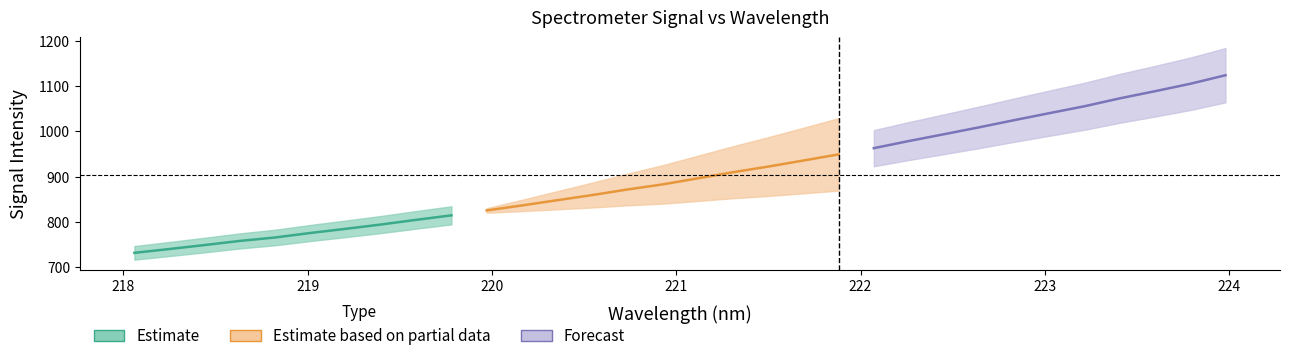

Reading left to right, extract all data points from this chart.

x: 0=218.1	1=218.3	2=218.4	3=218.6	4=218.8	5=219.0	6=219.2	7=219.4	8=219.6	9=219.8	10=220.0	11=220.2	12=220.4	13=220.5	14=220.7	15=220.9	16=221.1	17=221.3	18=221.5	19=221.7	20=221.9	21=222.1	22=222.3	23=222.5	24=222.6	25=222.8	26=223.0	27=223.2	28=223.4	29=223.6	30=223.8	31=224.0
y: 0=731.7	1=740.2	2=749.0	3=758.1	4=765.7	5=775.7	6=784.8	7=794.3	8=804.7	9=814.6	10=825.4	11=836.4	12=848.0	13=859.4	14=871.7	15=883.0	16=896.4	17=909.9	18=922.3	19=935.7	20=949.3	21=963.0	22=978.8	23=993.9	24=1009.1	25=1025.0	26=1040.5	27=1055.8	28=1073.2	29=1088.9	30=1105.3	31=1124.2